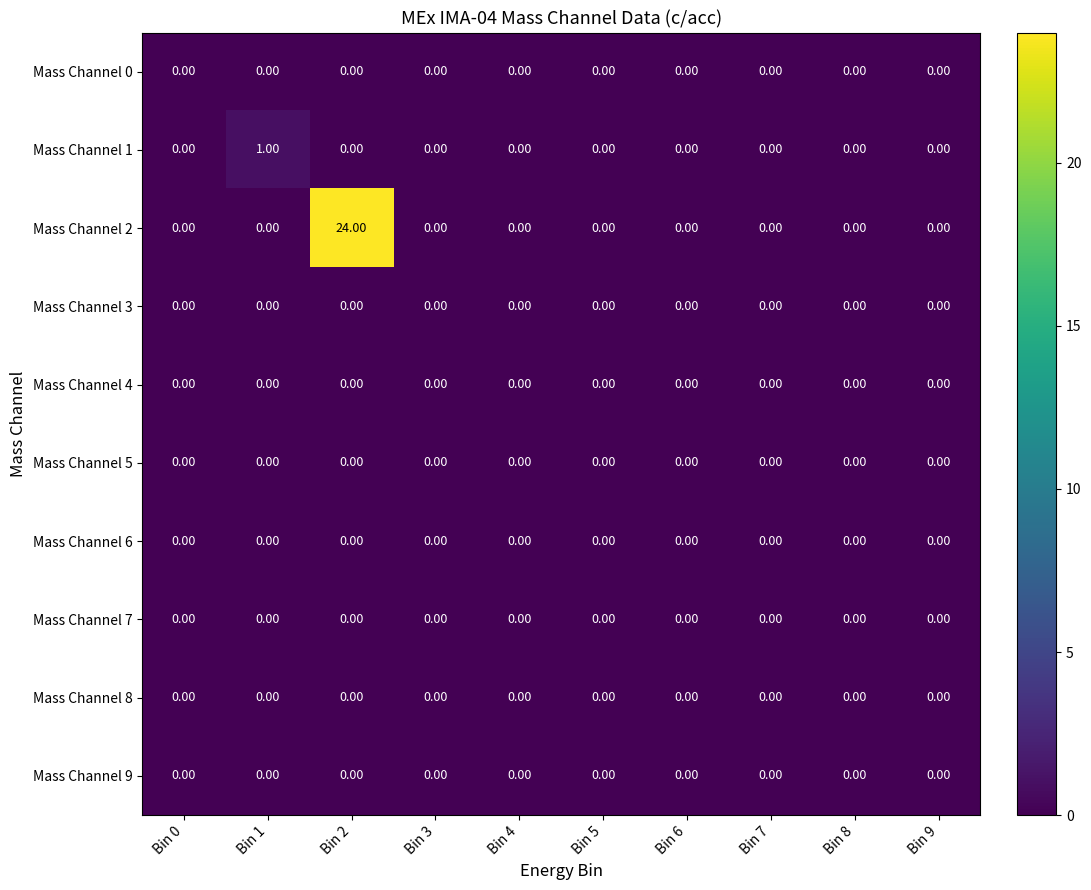

Which series has the largest total across all categories?

Mass Channel 2